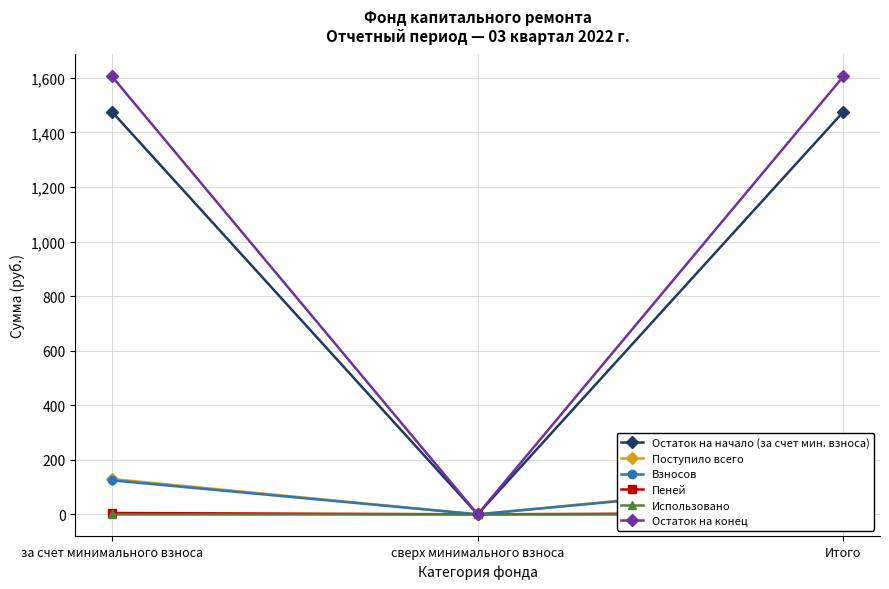

At which category is the sum across all series the highest?

за счет минимального взноса